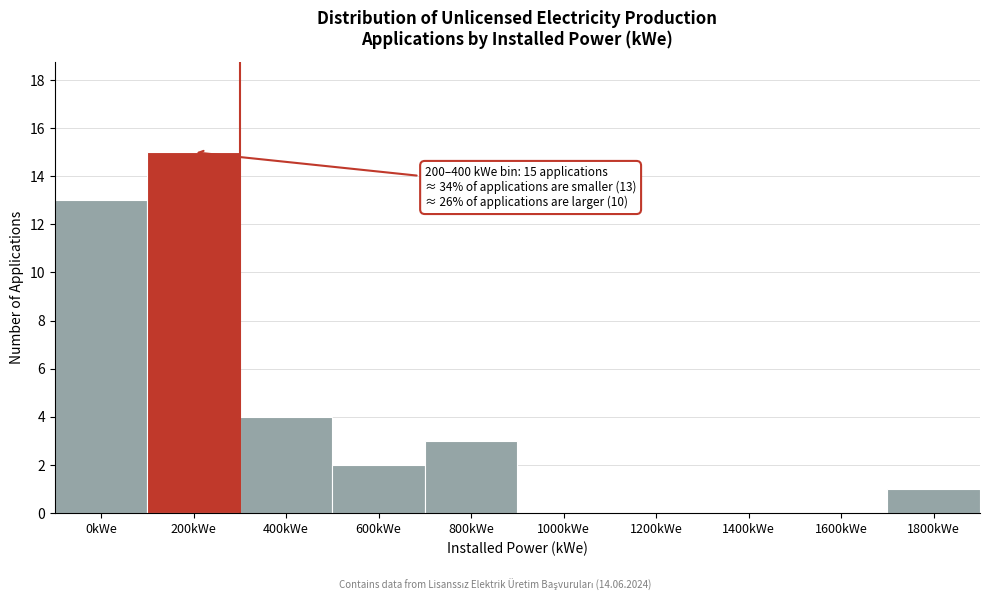

Reading left to right, list all the values displayed in this chart.

0kWe=13	200kWe=15	400kWe=4	600kWe=2	800kWe=3	1000kWe=0	1200kWe=0	1400kWe=0	1600kWe=0	1800kWe=1